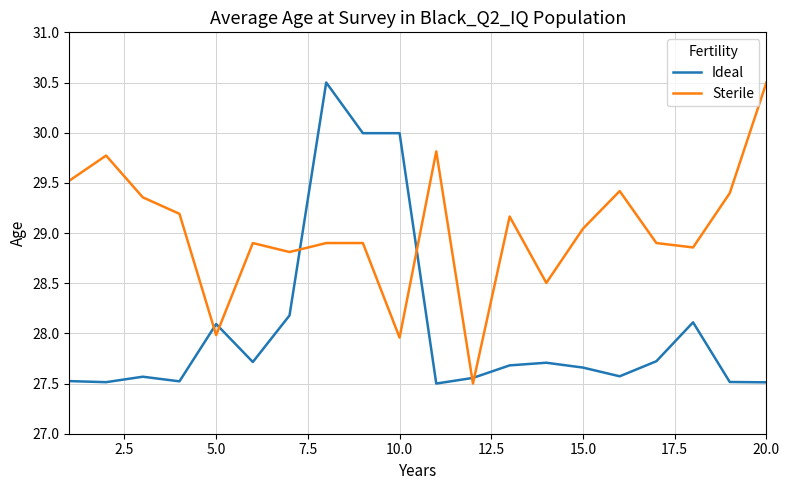

How many lines are shown in the chart?

2